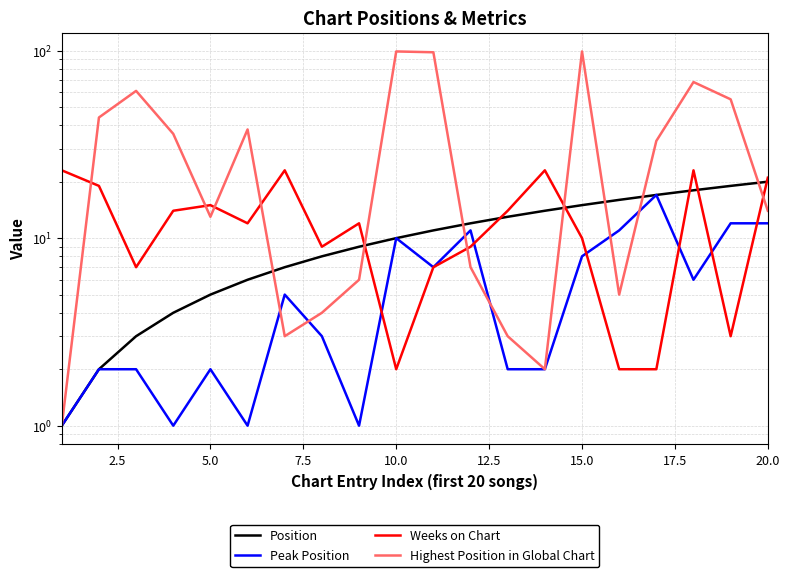

What is the maximum value shown in the chart?

99